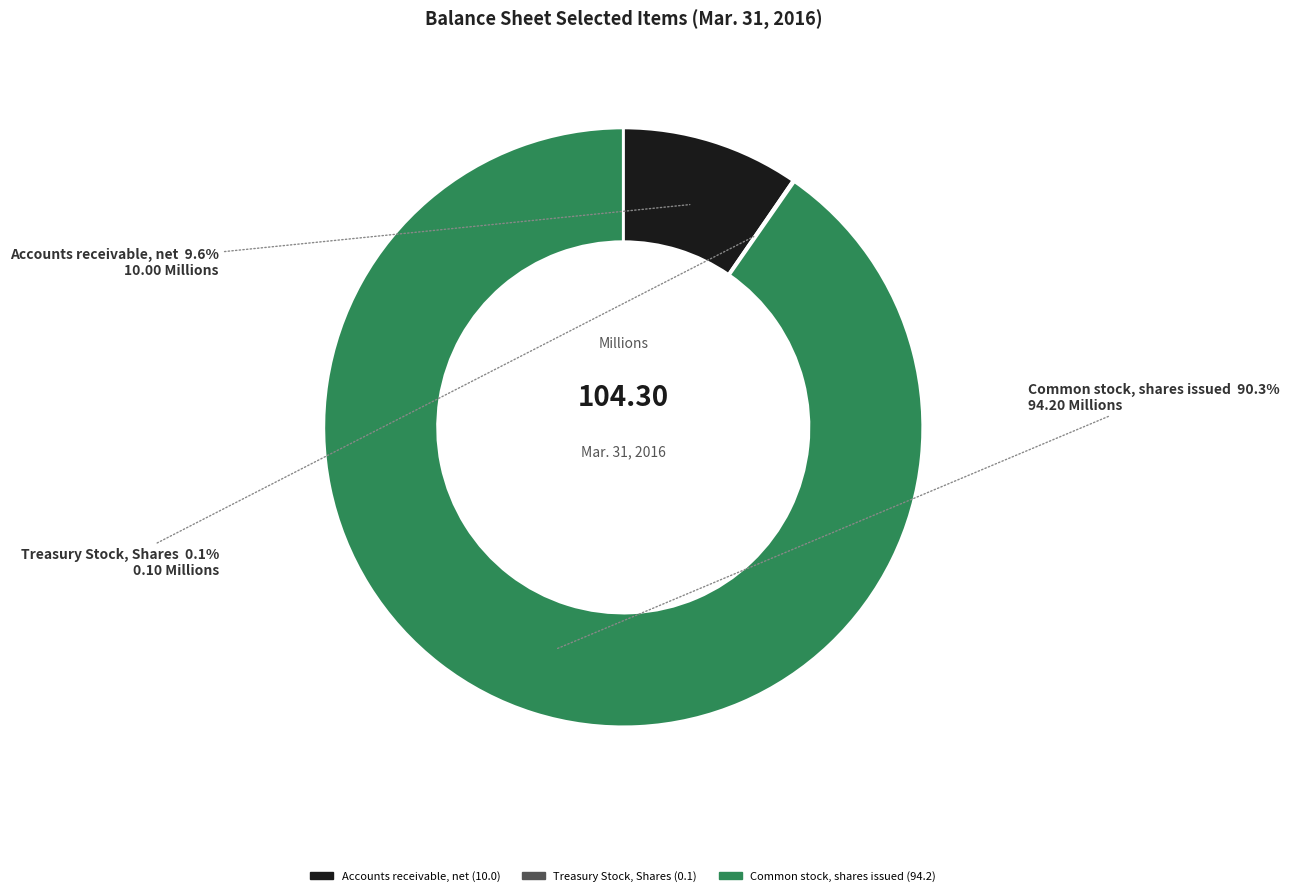

Is Accounts receivable, net the majority of the pie?

No